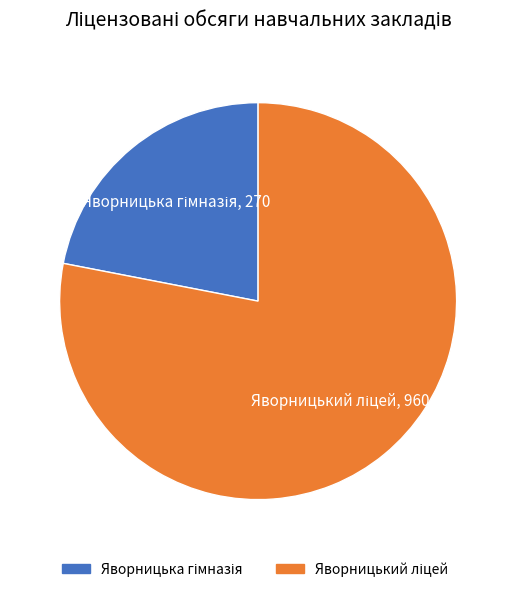

Is there any slice that represents more than half of the pie?

Yes